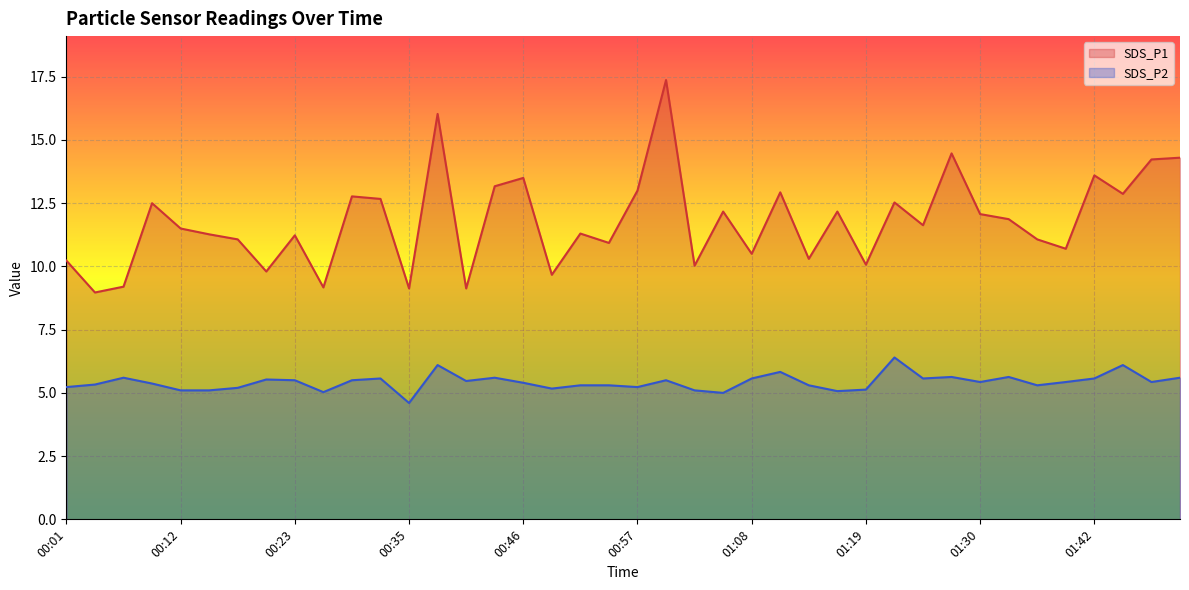

Which series has the largest total across all categories?

SDS_P1